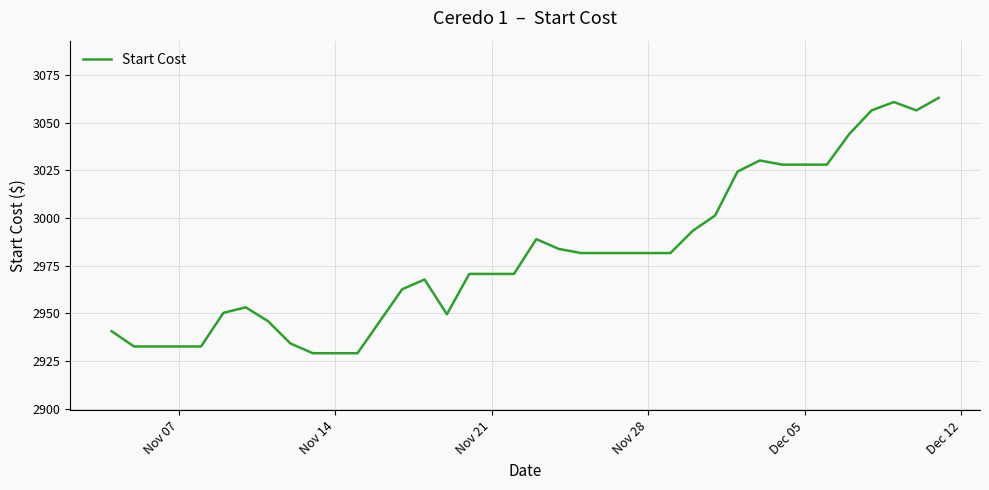

What is the greatest value displayed?

3063.0